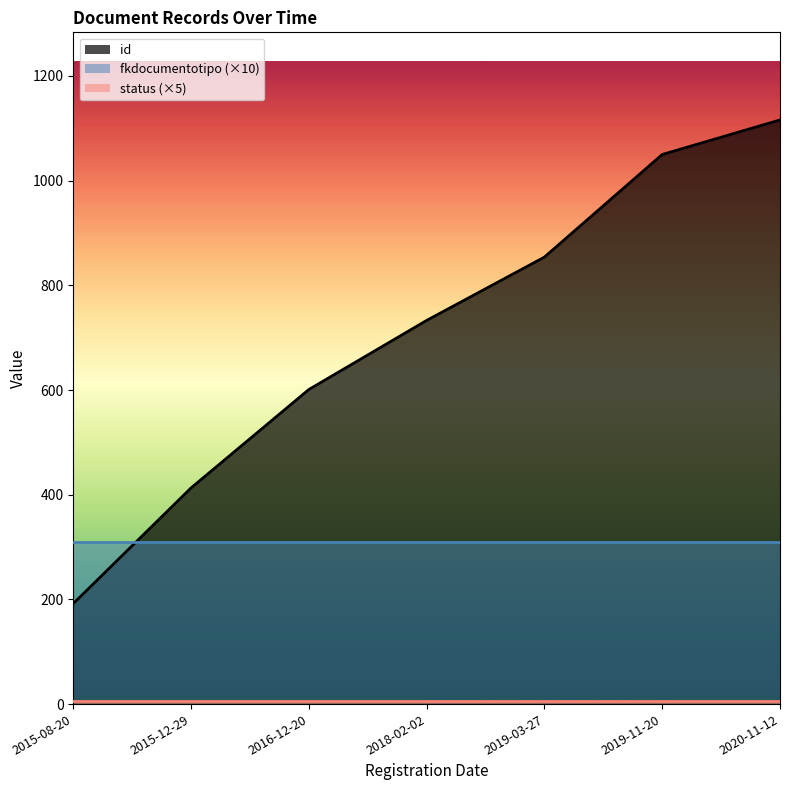

Is the value of status at 2015-12-29 greater than the value of id at 2015-12-29?

No